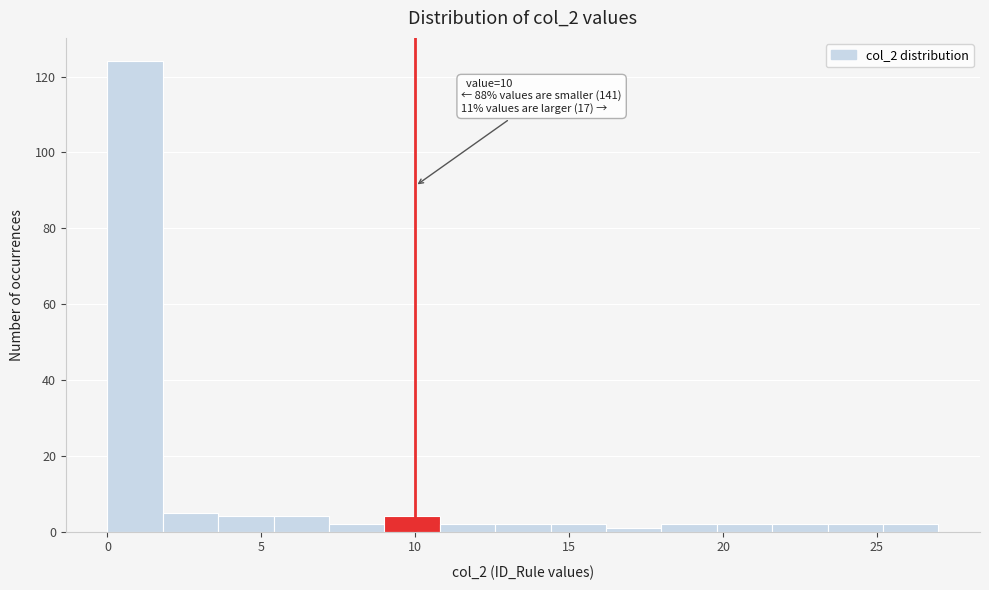

Around what value on the x-axis is the tallest bar? Give the approximate position of its centre, as read against the axis.

1.0